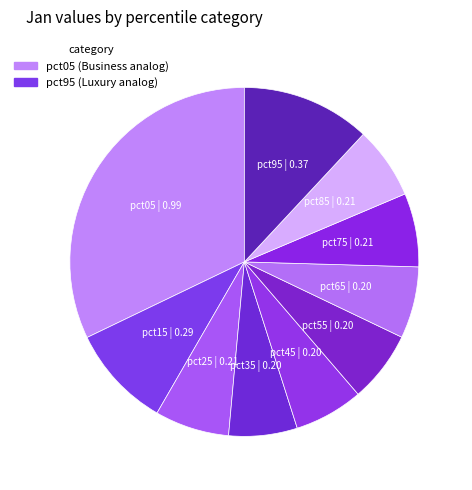

Between pct15 and pct45, which is larger?

pct15